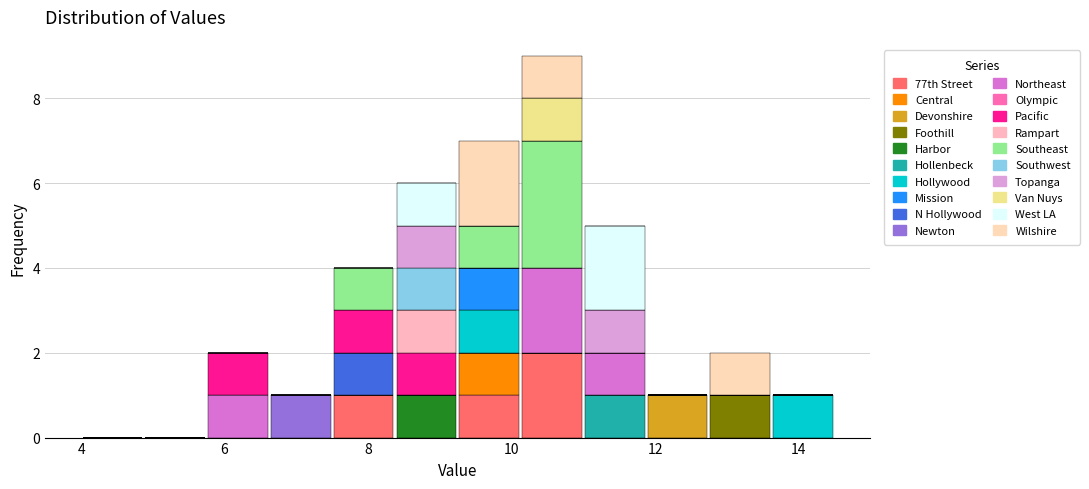

What is the total height of the stacked bar covering 7.6 to 8.4 on the x-axis? Neither the bar edges nor the heights are printed on the chart, so give them approximately, as read against the axes.

4